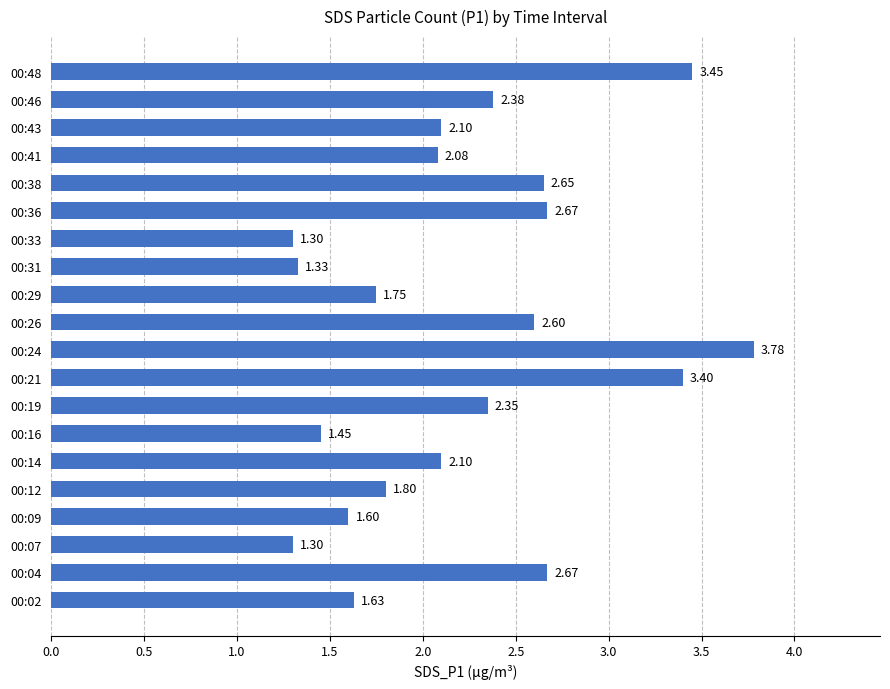

What is the sum of the values at 00:41 and 00:04?

4.8